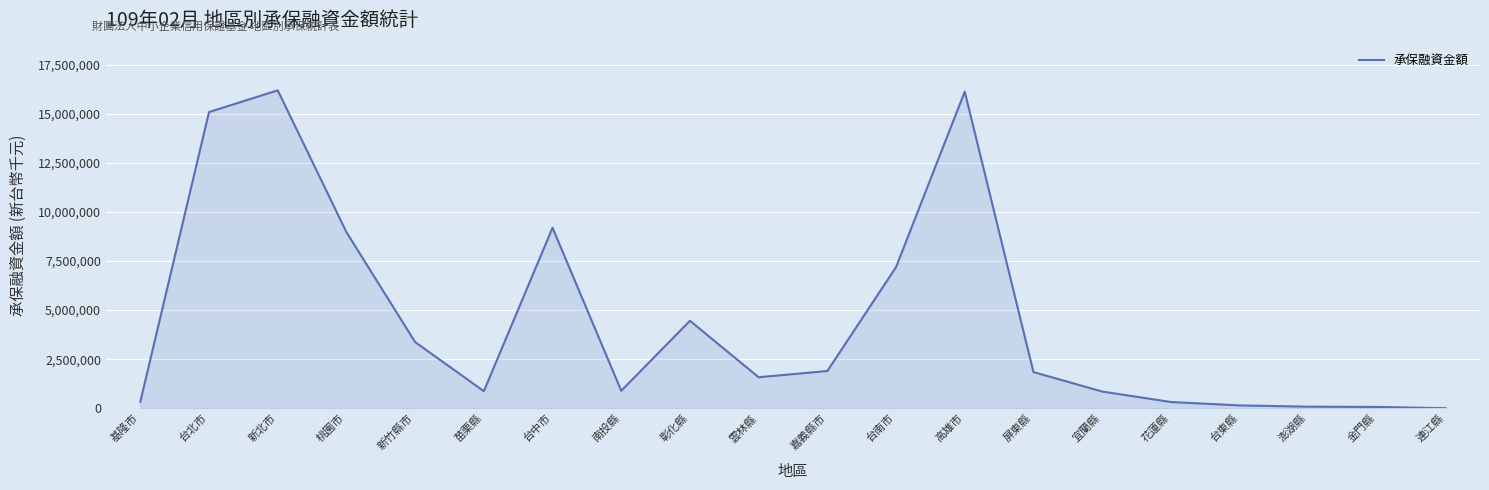

What is the greatest value displayed?

16201719